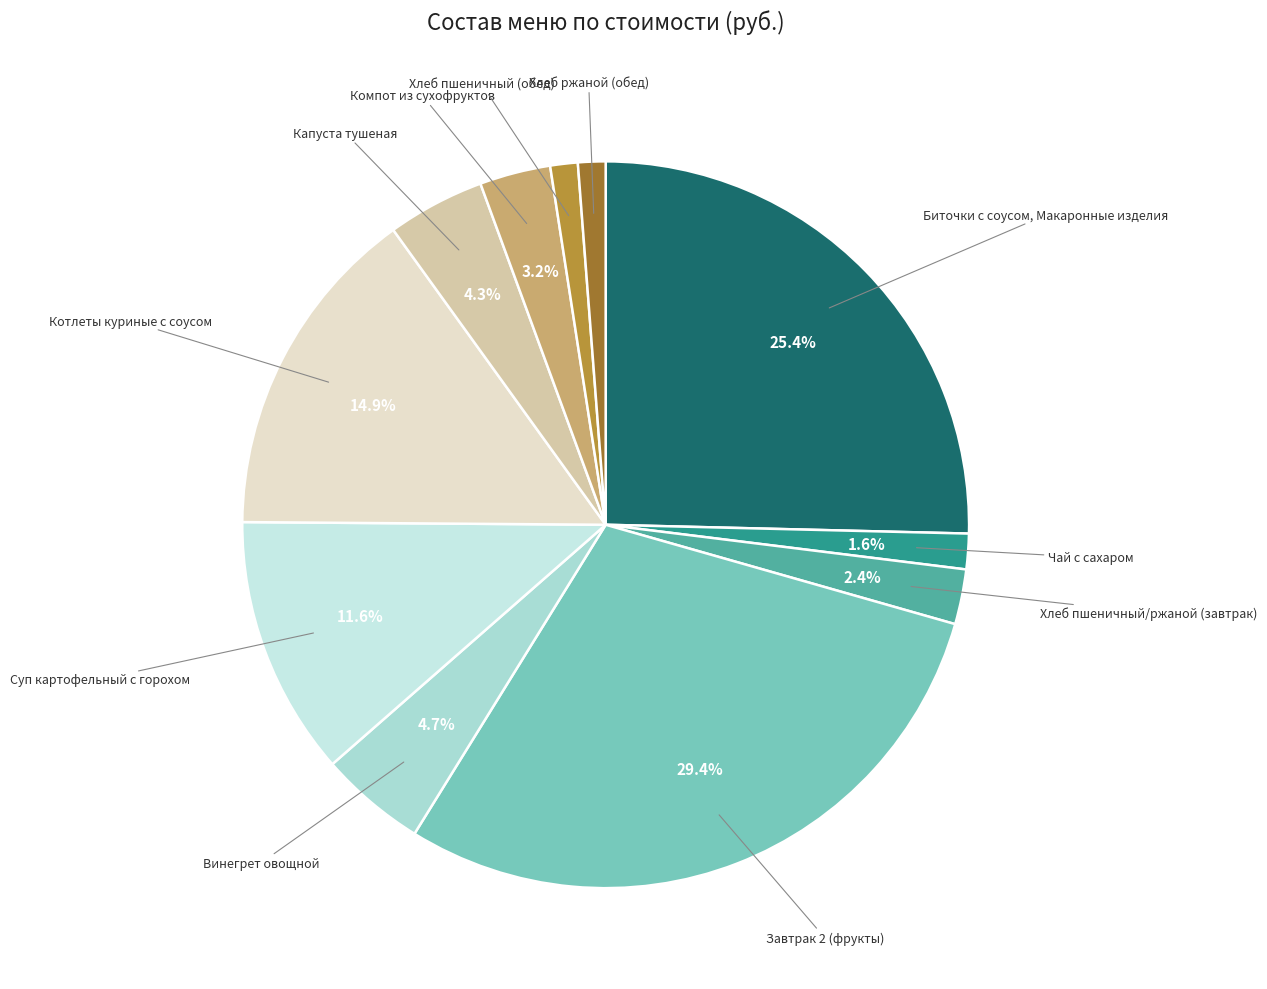

What is the largest slice in the pie chart?

Завтрак 2 (фрукты)